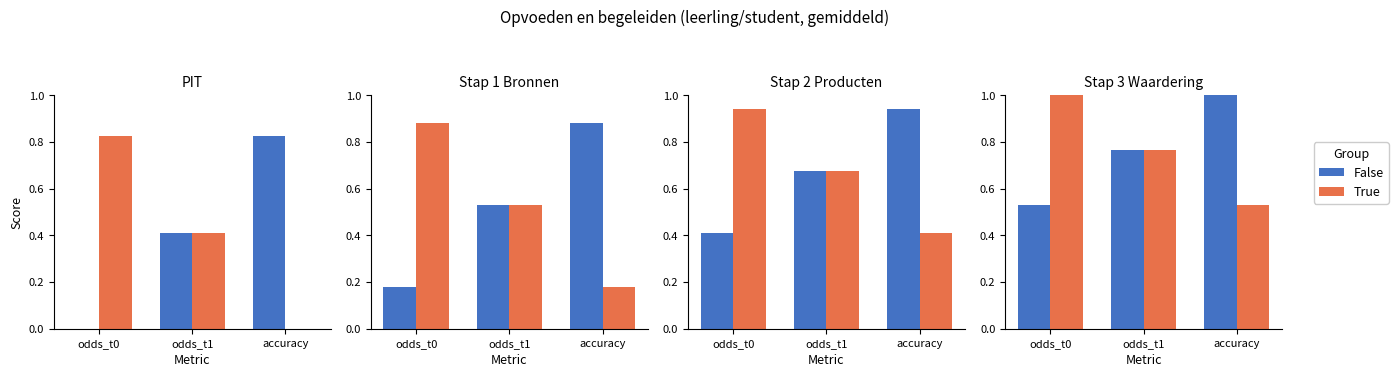

Which category has the lowest value in the True series?

accuracy